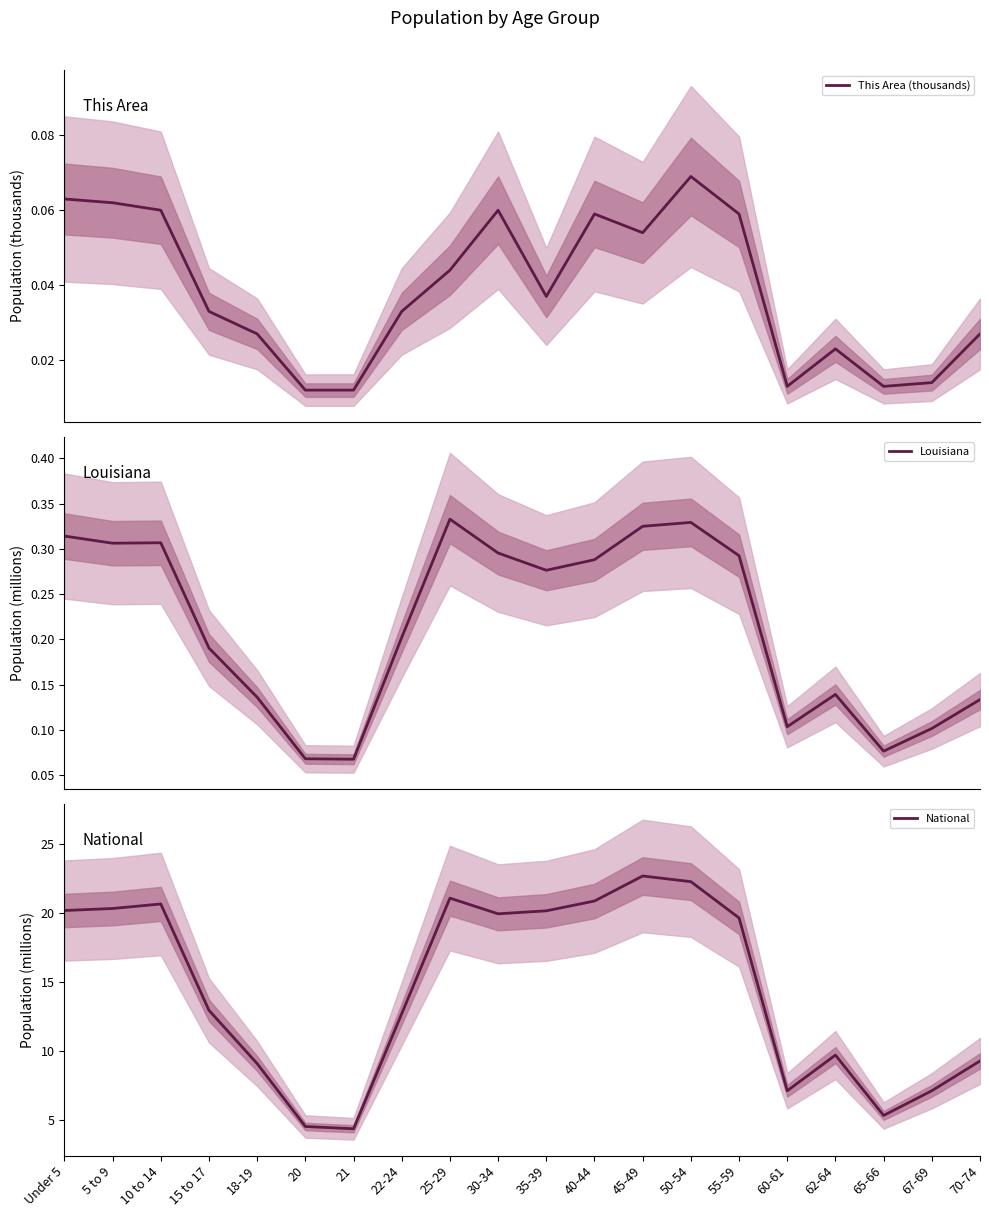

Rank the categories by This Area (thousands) value from lowest to highest.

20, 21, 60-61, 65-66, 67-69, 62-64, 18-19, 70-74, 15 to 17, 22-24, 35-39, 25-29, 45-49, 40-44, 55-59, 10 to 14, 30-34, 5 to 9, Under 5, 50-54